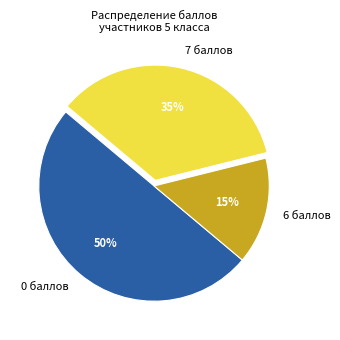

Between 6 баллов and 0 баллов, which is larger?

0 баллов